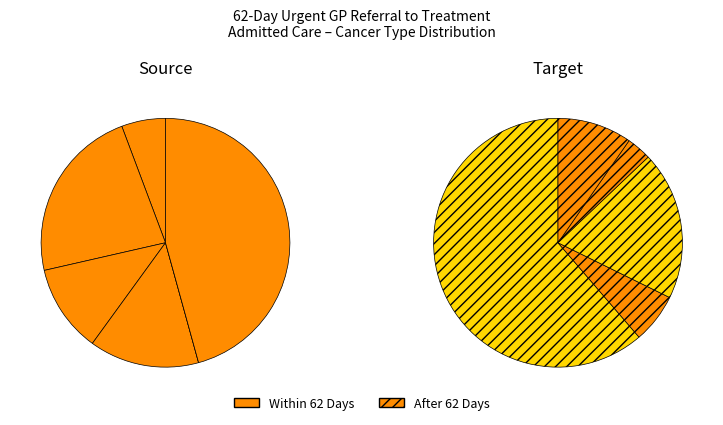

Is it true that 4 is 3% of the pie?

True